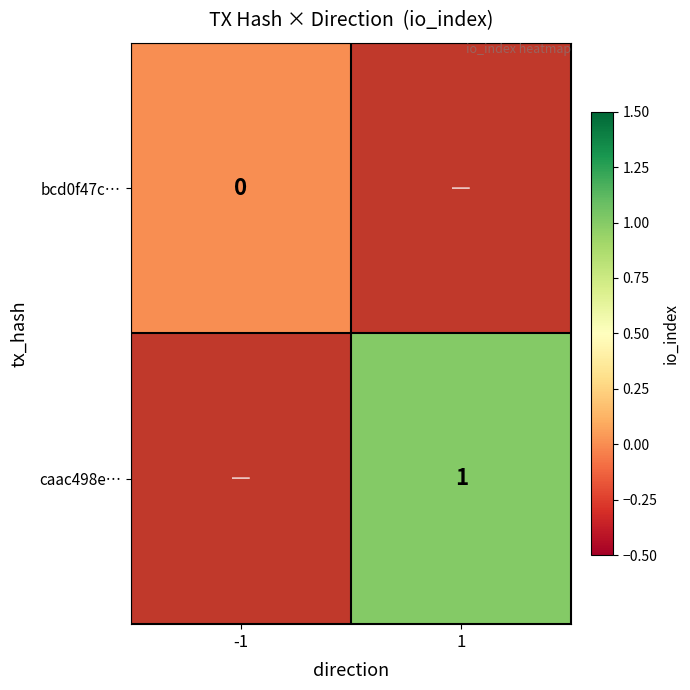

The caac498e… series shows 0 at 1. True or false?

False